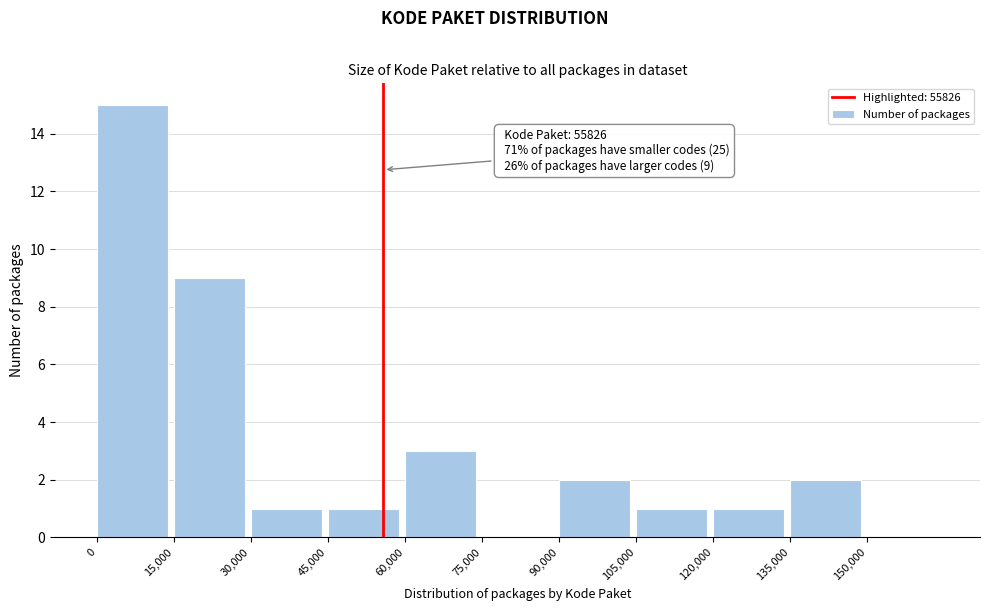

Over which range of the x-axis is the bar tallest?

0 to 15000